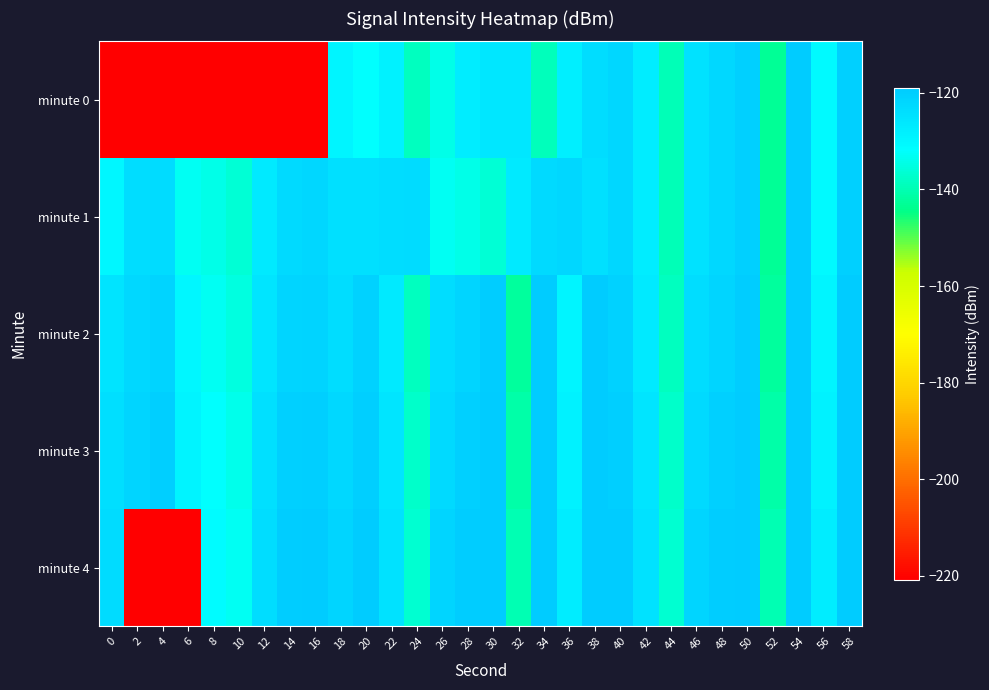

Reading left to right, list all the values displayed in this chart.

minute 0: 0=-220.8	2=-220.8	4=-220.8	6=-220.8	8=-220.8	10=-220.8	12=-220.8	14=-220.8	16=-220.8	18=-129.7	20=-132.1	22=-128.8	24=-138.6	26=-134.4	28=-127.5	30=-126.0	32=-126.0	34=-139.1	36=-128.0	38=-123.8	40=-121.8	42=-127.6	44=-139.5	46=-124.8	48=-122.5	50=-120.5	52=-143.1	54=-119.2	56=-130.6	58=-120.3
minute 1: 0=-129.8	2=-123.6	4=-123.0	6=-133.0	8=-134.2	10=-136.3	12=-126.6	14=-122.7	16=-122.2	18=-124.5	20=-124.5	22=-123.6	24=-123.0	26=-133.0	28=-134.2	30=-136.3	32=-126.6	34=-122.7	36=-122.2	38=-124.5	40=-121.8	42=-127.6	44=-139.5	46=-124.8	48=-122.5	50=-120.5	52=-143.1	54=-119.2	56=-130.6	58=-120.3
minute 2: 0=-125.0	2=-122.5	4=-121.0	6=-130.0	8=-133.0	10=-135.0	12=-125.5	14=-121.5	16=-121.0	18=-123.5	20=-120.8	22=-126.6	24=-138.5	26=-123.8	28=-121.5	30=-119.5	32=-142.1	34=-118.2	36=-129.6	38=-119.3	40=-120.8	42=-126.6	44=-138.5	46=-123.8	48=-121.5	50=-119.5	52=-142.1	54=-118.2	56=-129.6	58=-119.3
minute 3: 0=-124.0	2=-121.5	4=-120.0	6=-129.0	8=-132.0	10=-134.0	12=-124.5	14=-120.5	16=-120.0	18=-122.5	20=-119.8	22=-125.6	24=-137.5	26=-122.8	28=-120.5	30=-118.5	32=-141.1	34=-117.2	36=-128.6	38=-118.3	40=-119.8	42=-125.6	44=-137.5	46=-122.8	48=-120.5	50=-118.5	52=-141.1	54=-117.2	56=-128.6	58=-118.3
minute 4: 0=-123.0	2=-220.8	4=-220.8	6=-220.8	8=-131.0	10=-133.0	12=-123.5	14=-119.5	16=-119.0	18=-121.5	20=-118.8	22=-124.6	24=-136.5	26=-121.8	28=-119.5	30=-117.5	32=-140.1	34=-116.2	36=-127.6	38=-117.3	40=-118.8	42=-124.6	44=-136.5	46=-121.8	48=-119.5	50=-117.5	52=-140.1	54=-116.2	56=-127.6	58=-117.3